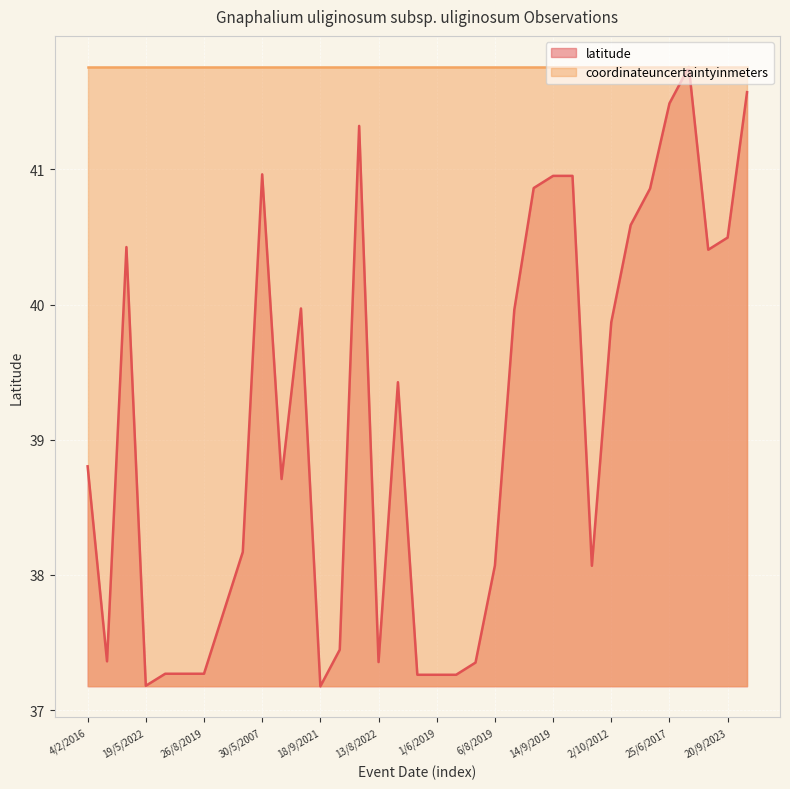

Is it true that the value at 30/9/2023 is 40.4?

True